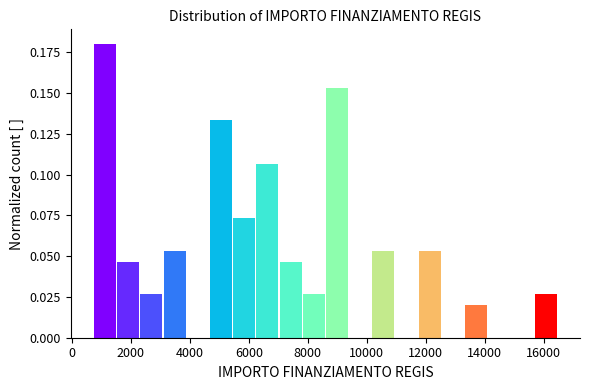

Around what value on the x-axis is the tallest bar? Give the approximate position of its centre, as read against the axis.

1200